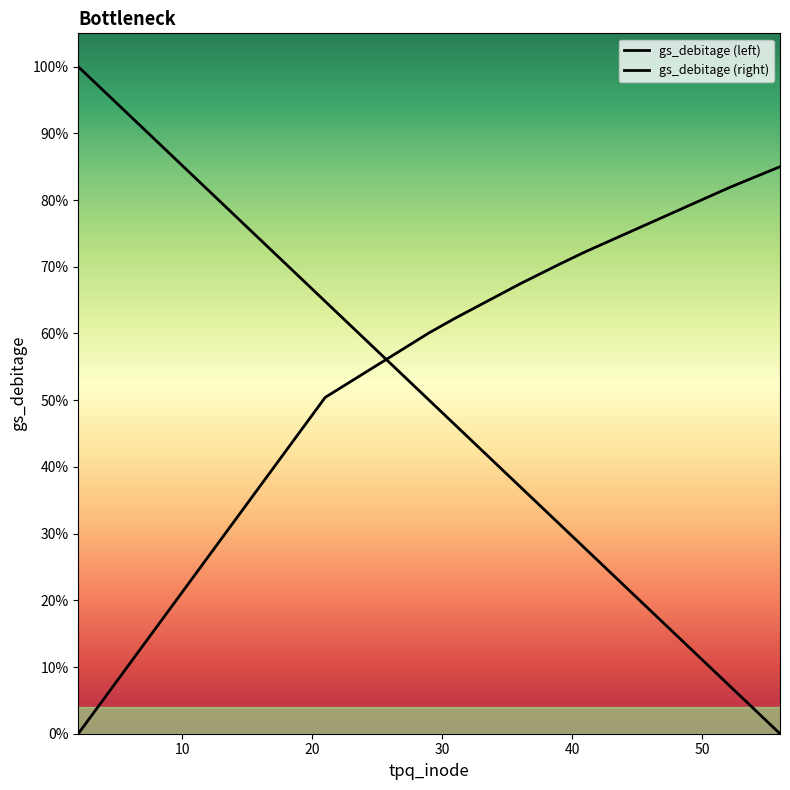

How many times do gs_debitage (left) and gs_debitage (right) cross each other?

1